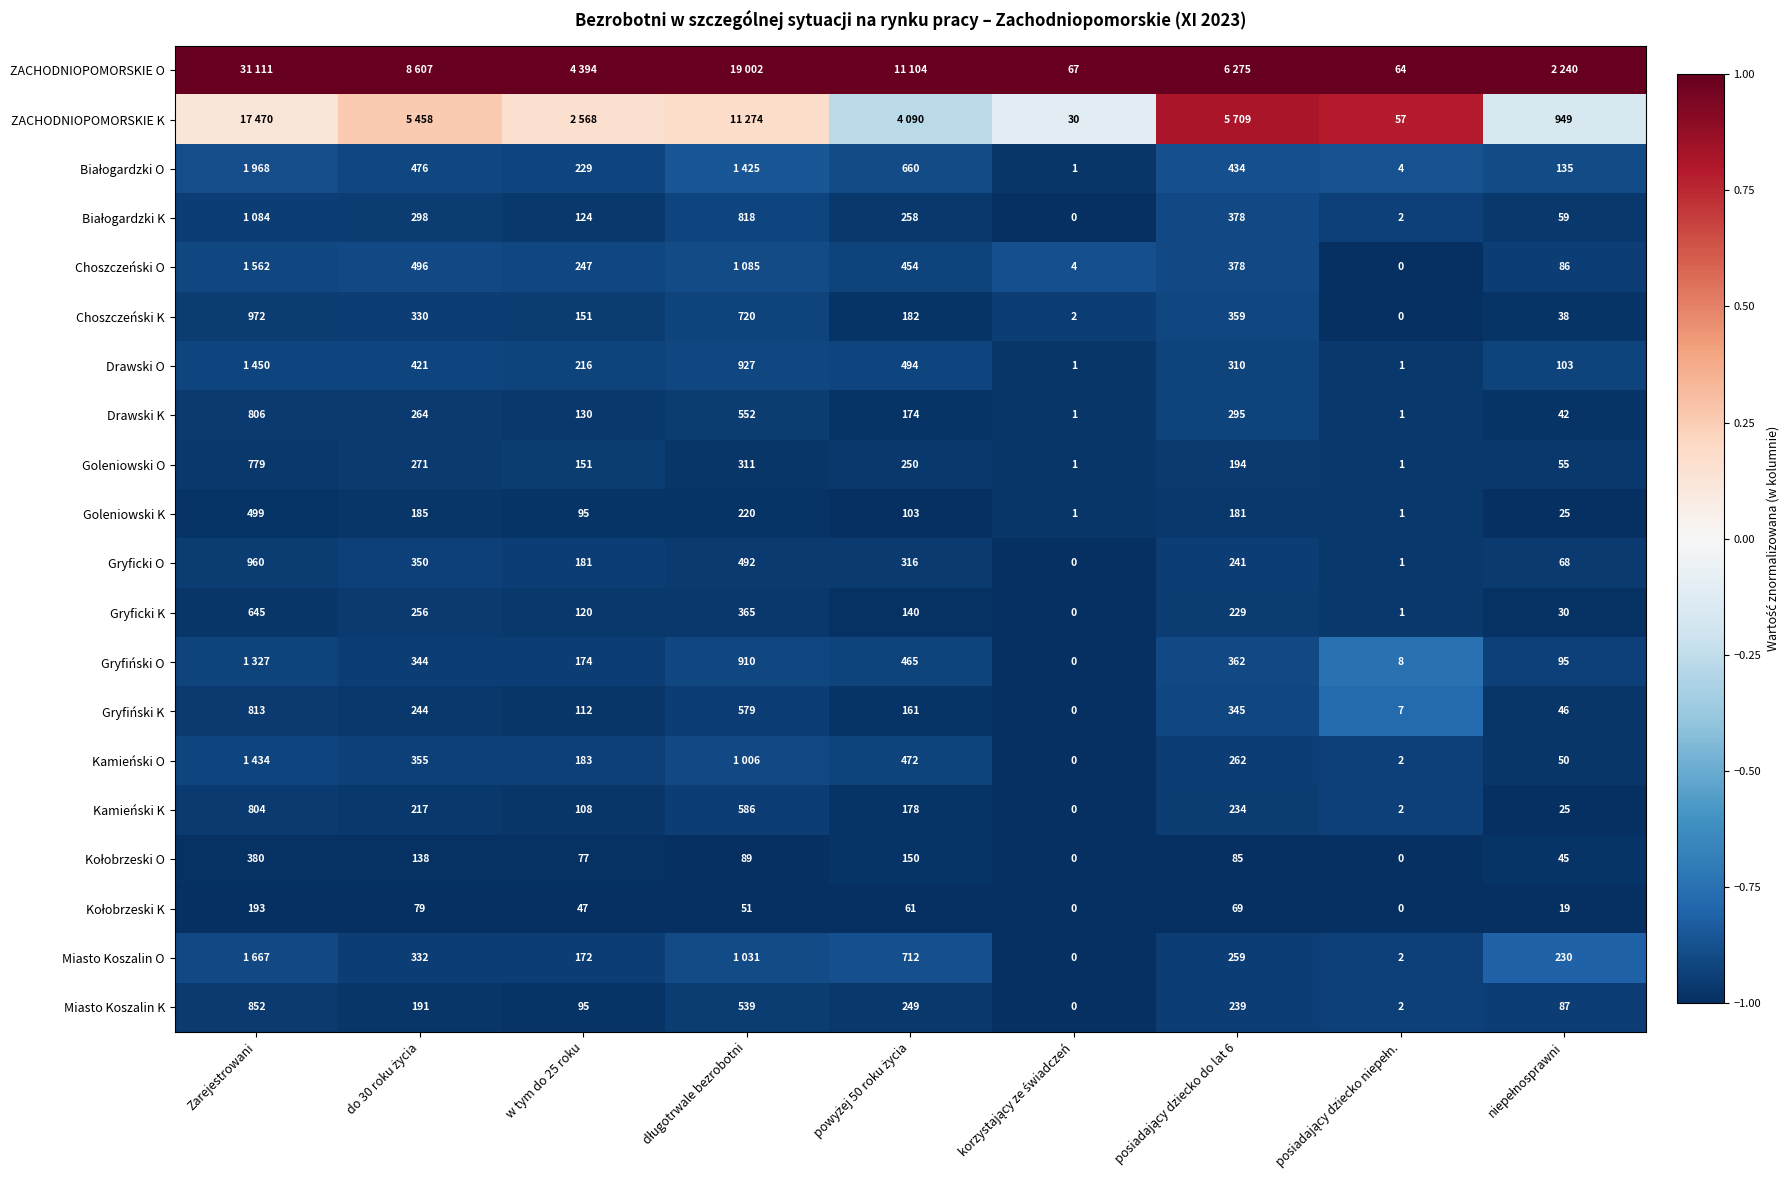

Where does the Miasto Koszalin K series first go above 191?

Zarejestrowani